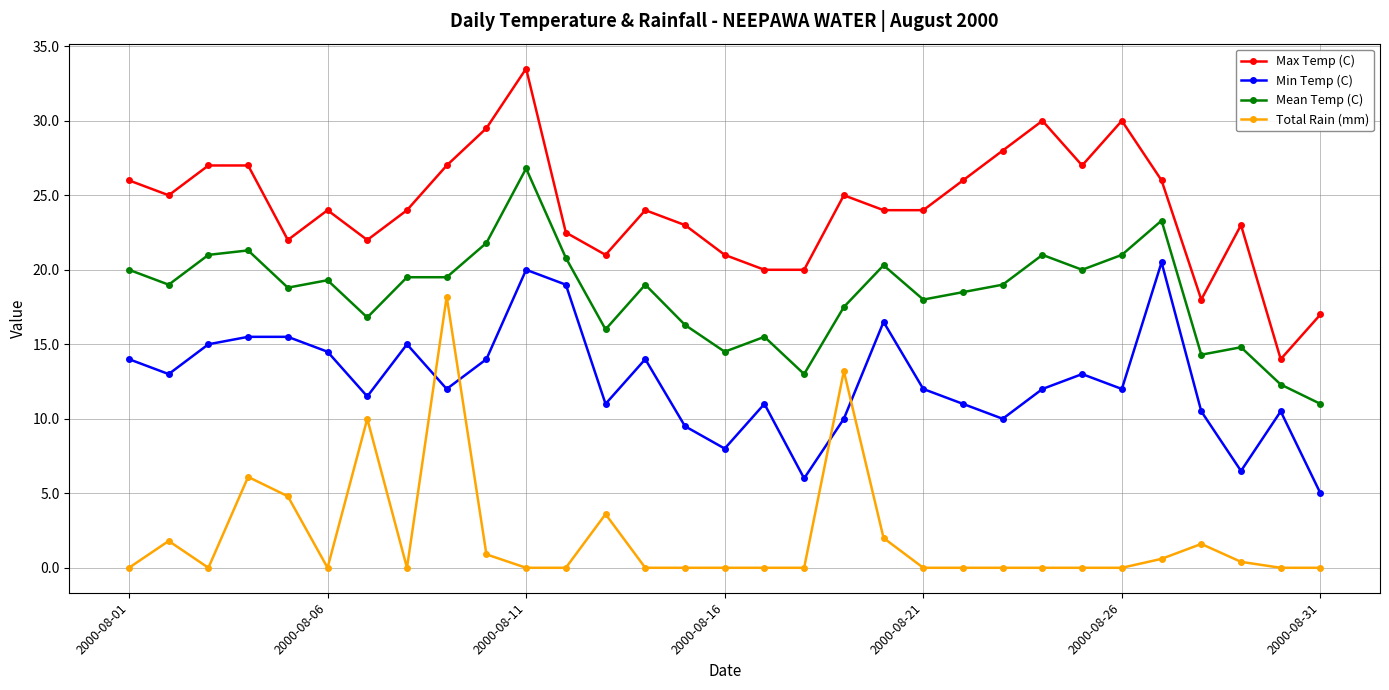

Which series has the largest range (max minus min)?

Max Temp (C)